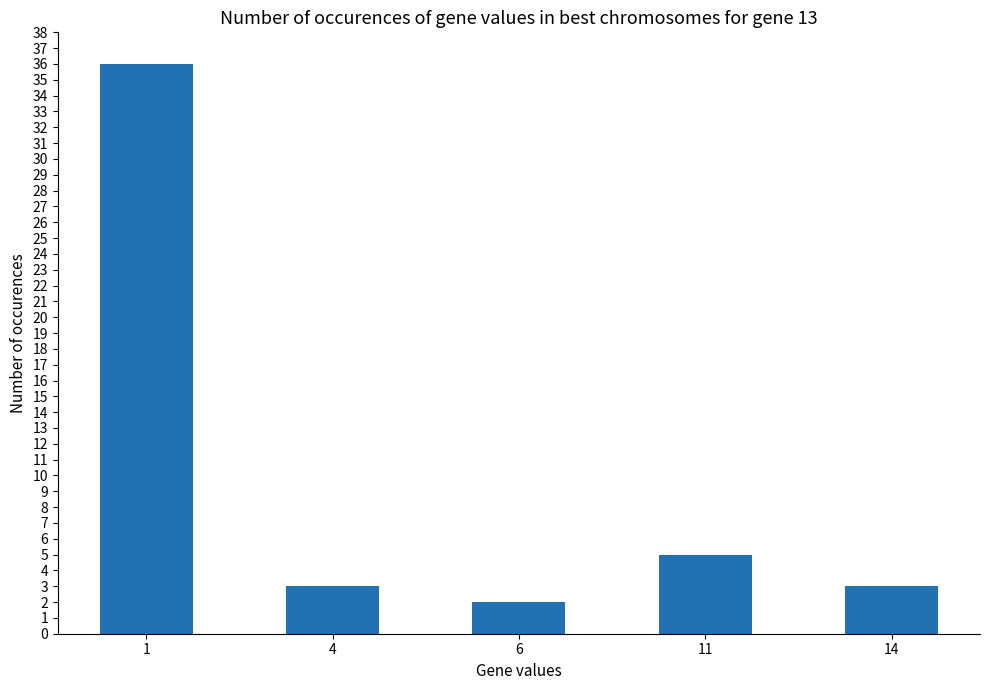

The value at 4 is 5. True or false?

False